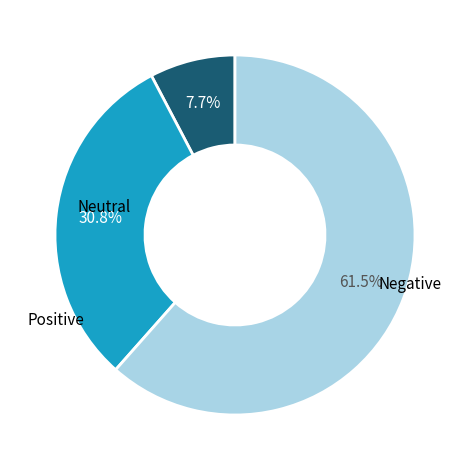

Does any single category account for the majority?

Yes